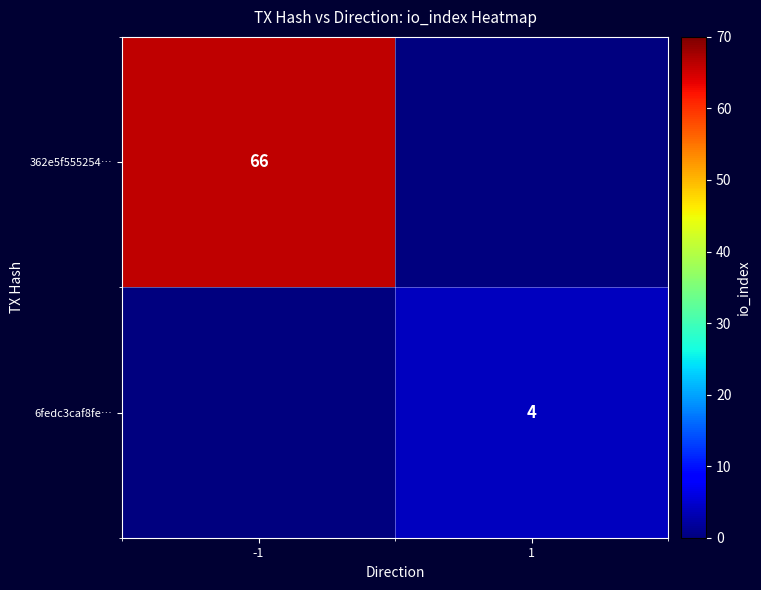

Is it true that 362e5f555254… equals 66 at -1?

True